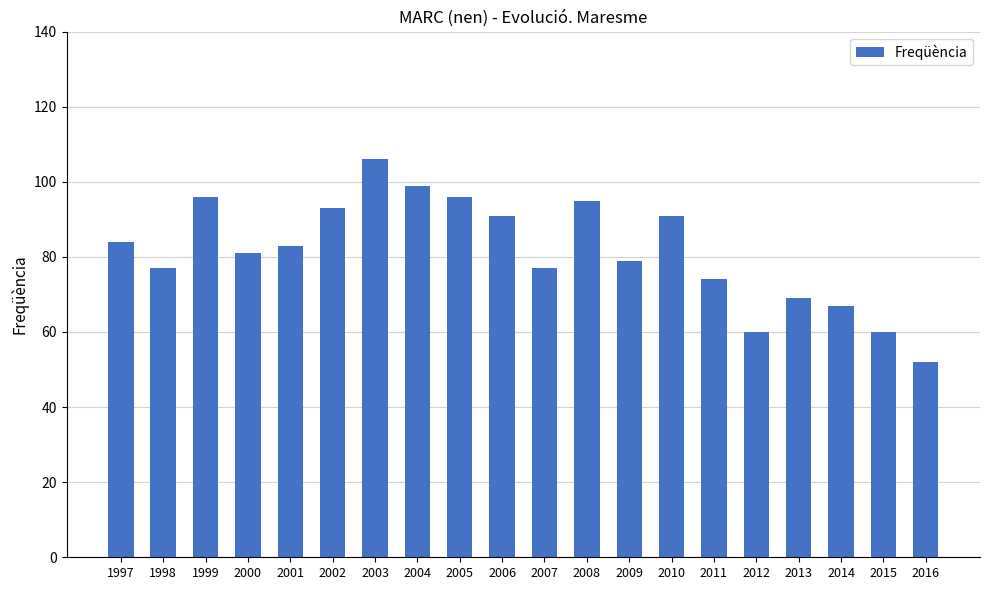

Which category has the lowest value across all series?

2016